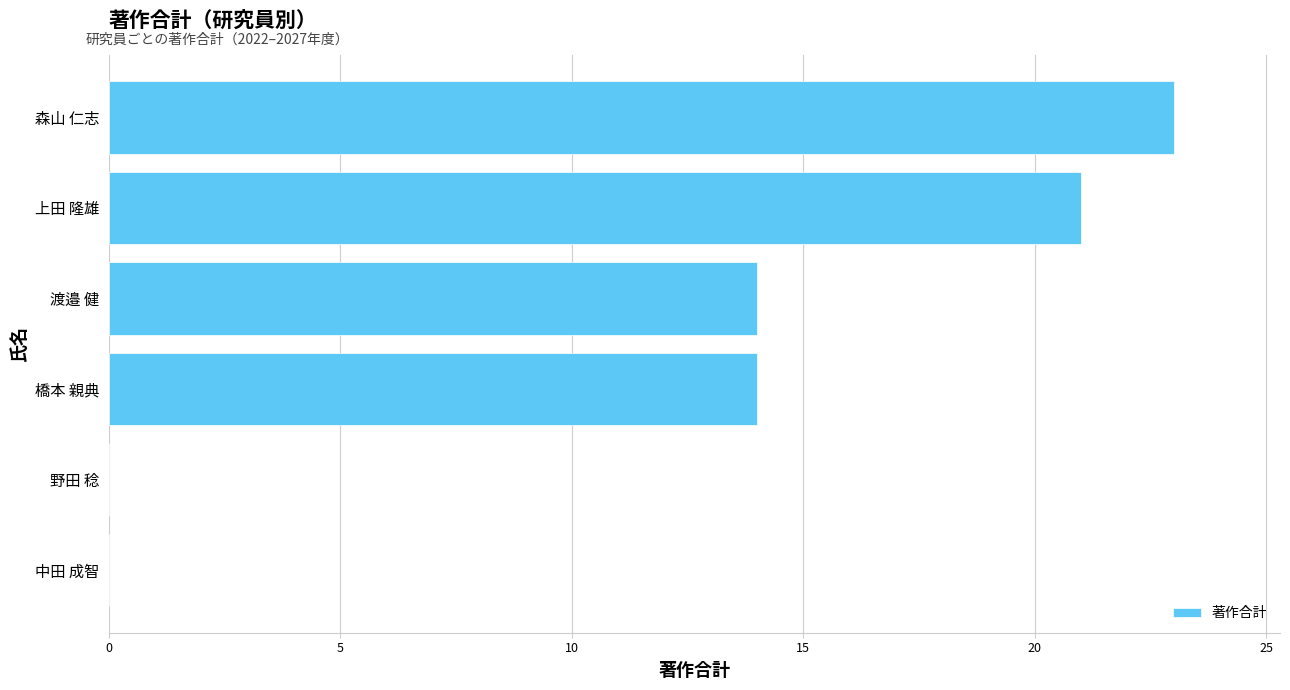

What is the sum of the values at 上田 隆雄 and 橋本 親典?

35